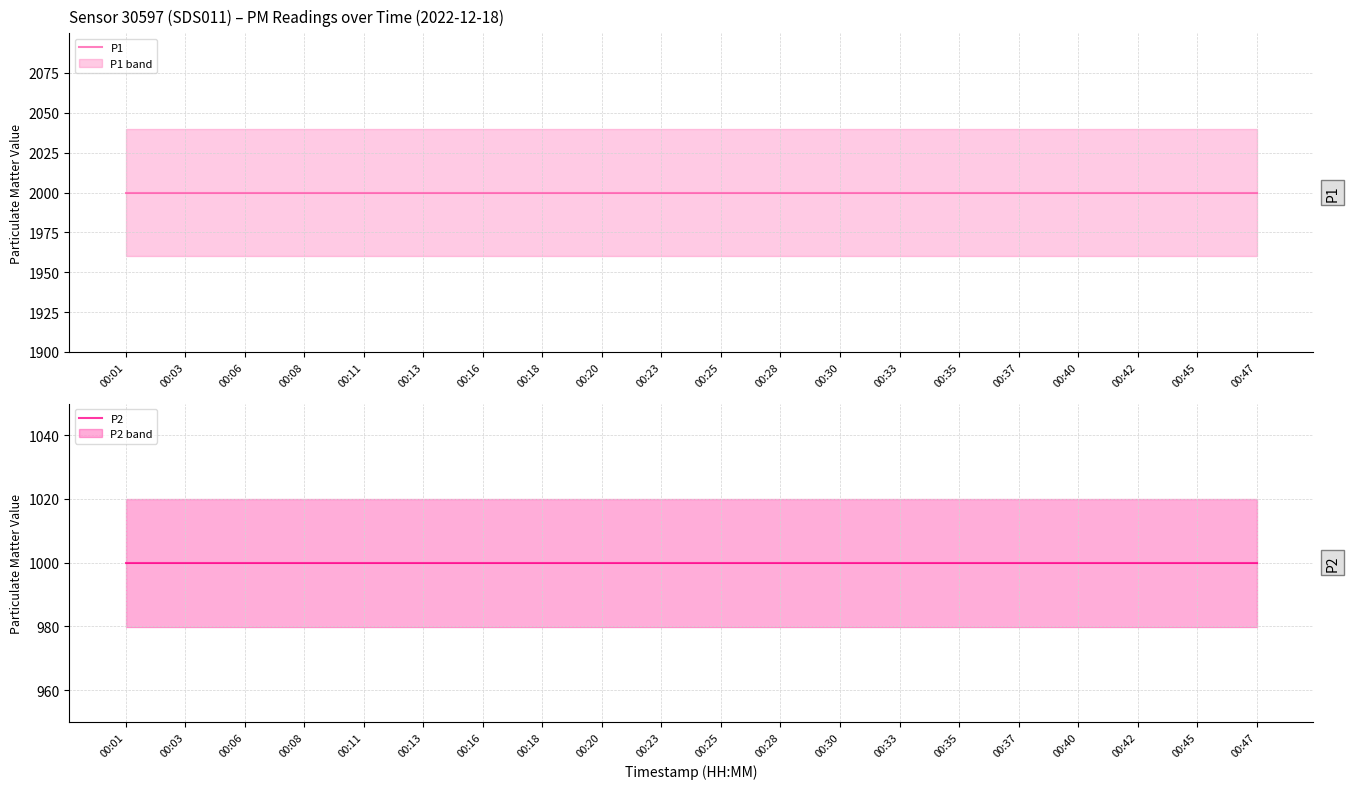

How many lines are shown in the chart?

2